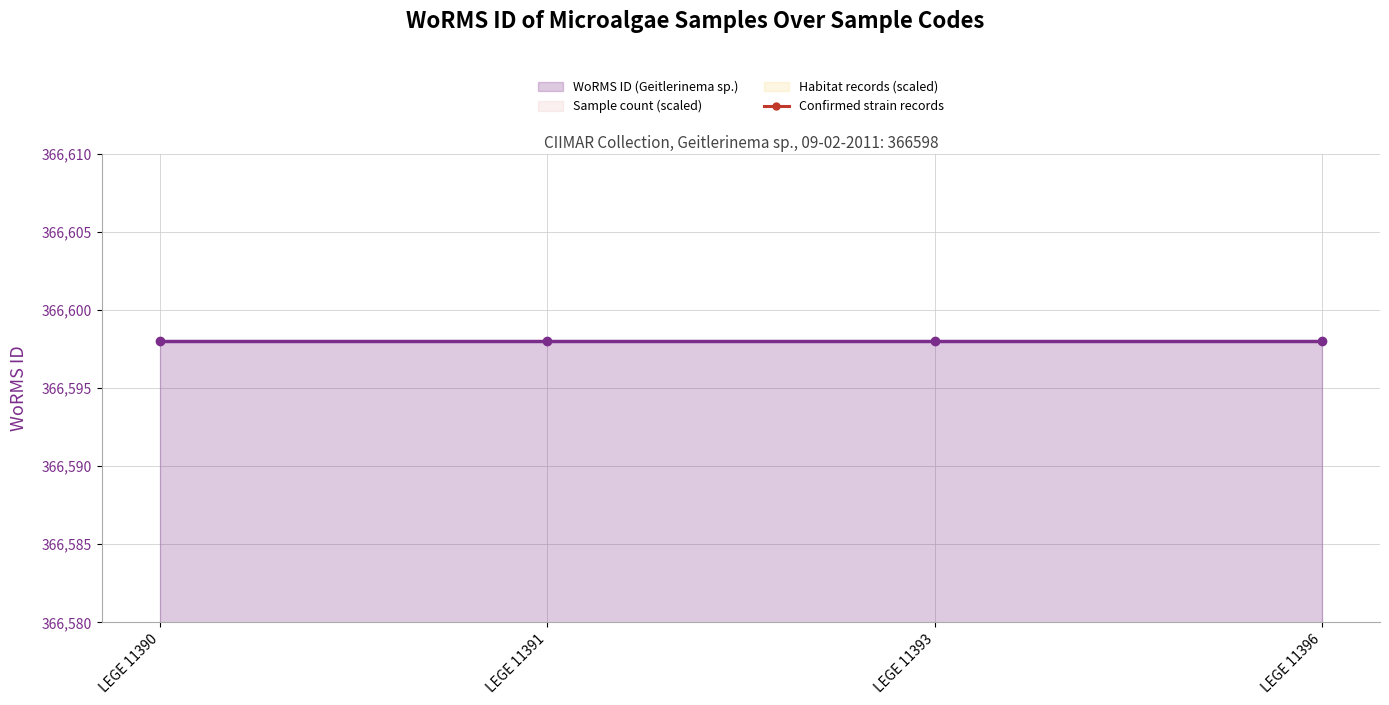

Reading left to right, what are all the values shown in this chart?

WoRMS ID (Geitlerinema sp.): 366598.0	366598.0	366598.0	366598.0
Sample count (scaled): 366231.4	366231.4	366231.4	366231.4
Habitat records (scaled): 365864.8	365864.8	365864.8	365864.8
Confirmed strain records: 365498.2	365498.2	365498.2	365498.2